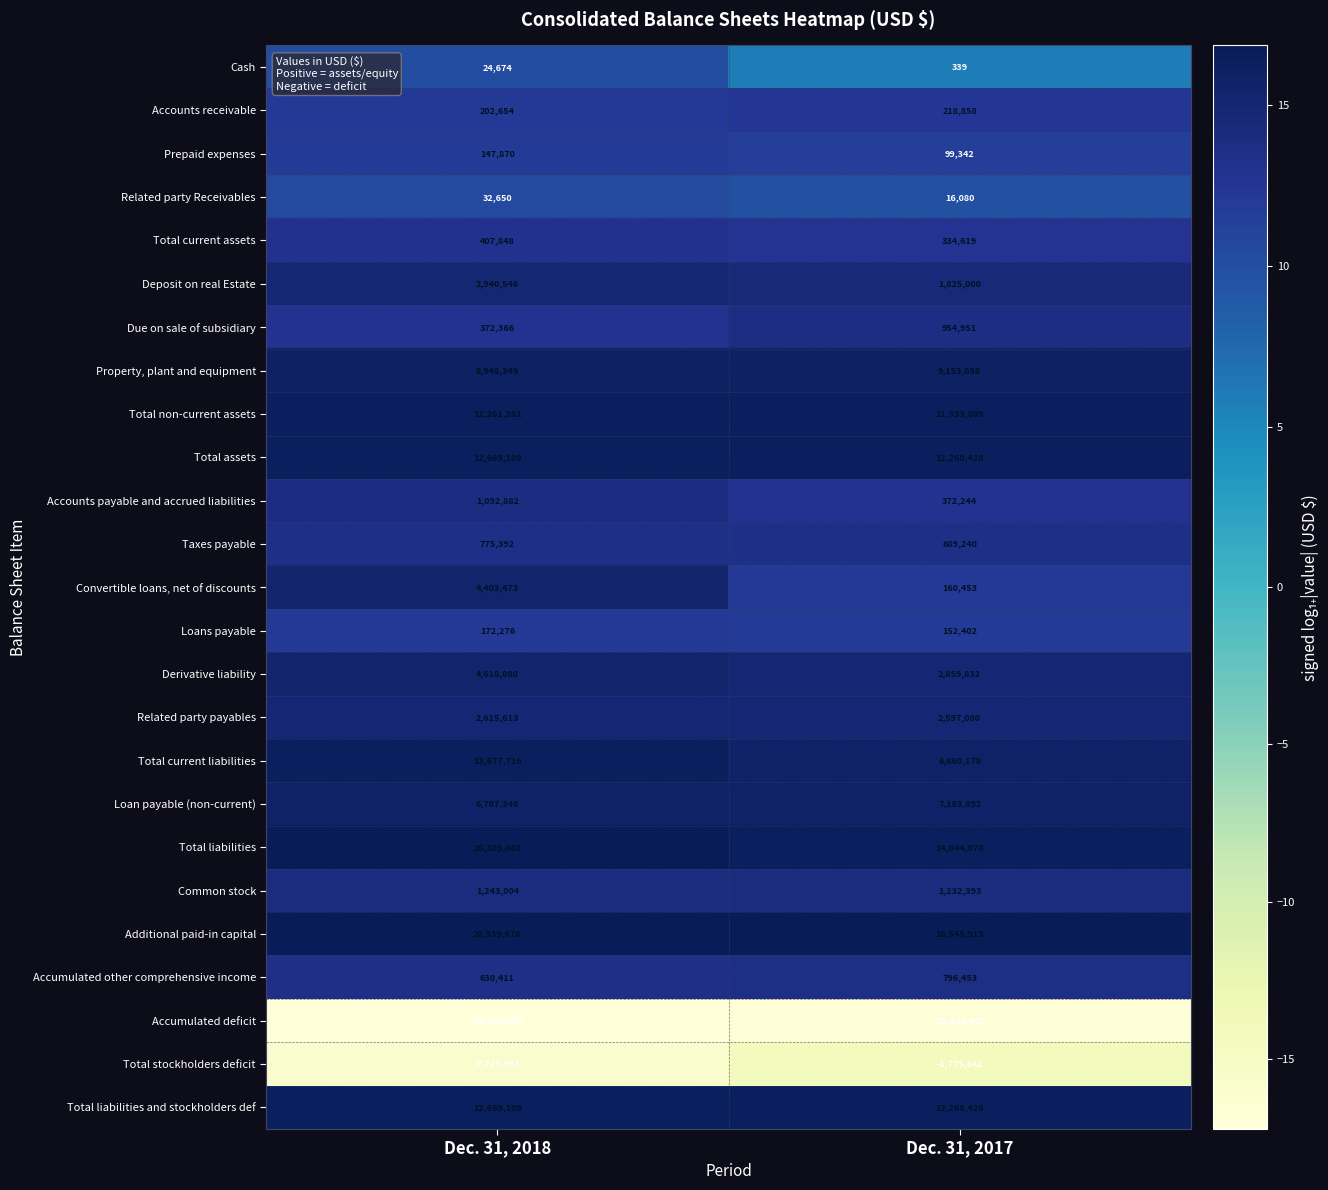

What is the sum of all Additional paid-in capital values?

39485589